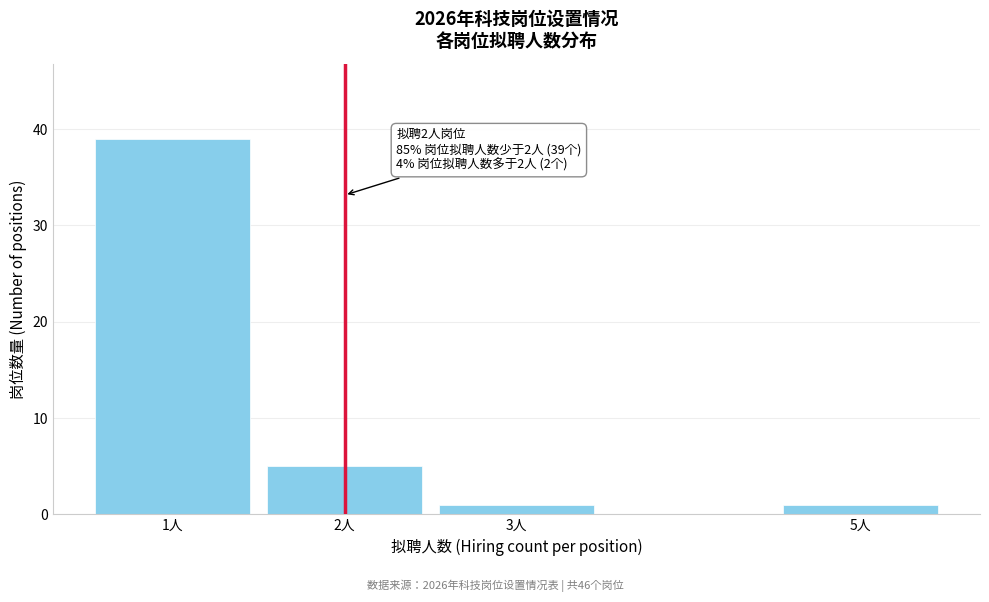

Reading left to right, extract all data points from this chart.

39	5	1	1